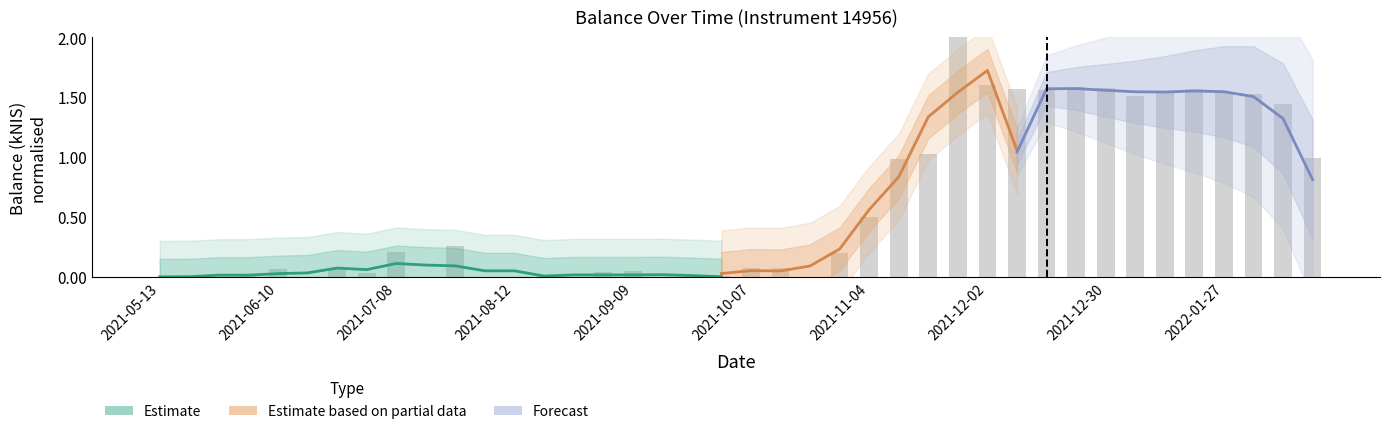

Is it true that the value at 2021-09-09 is 0.0?

True